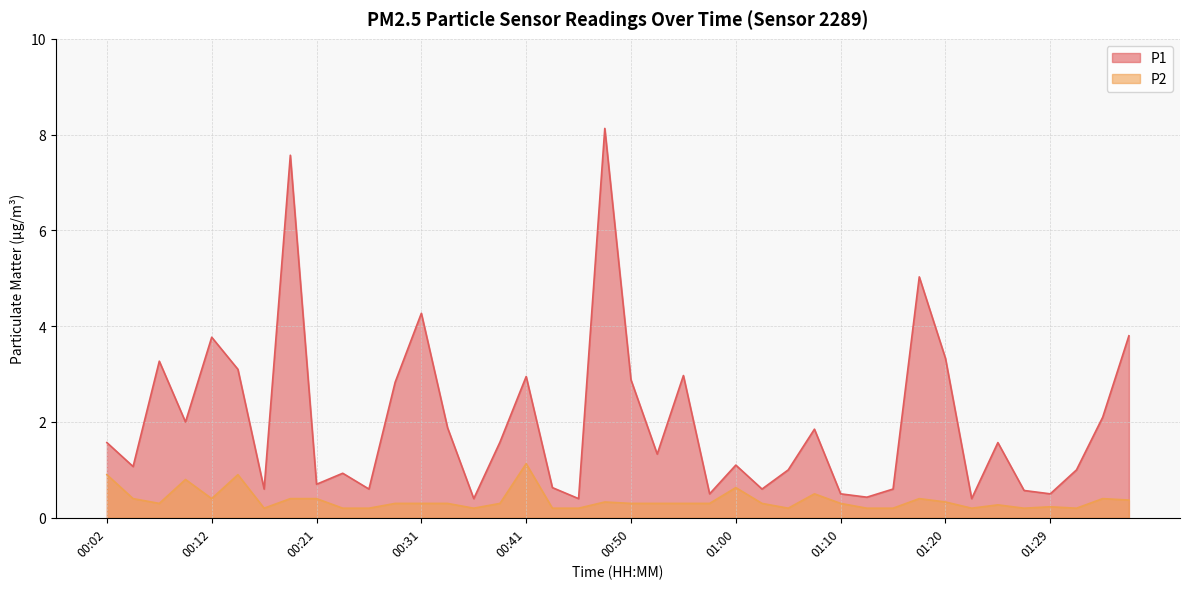

Is it true that P2 equals 0.2 at 00:36?

True